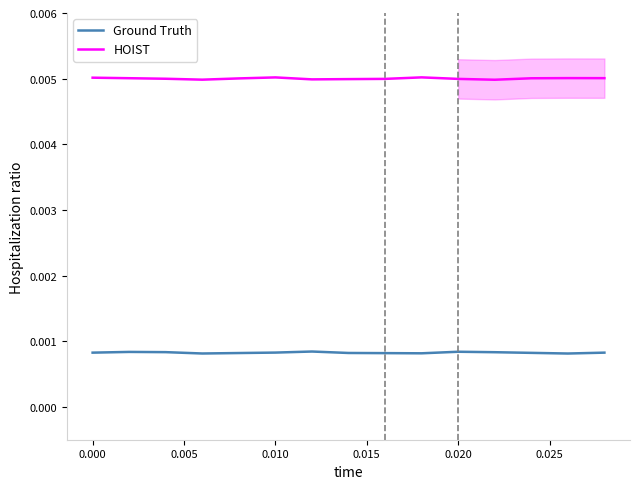

True or false: Ground Truth and HOIST cross at least once.

False